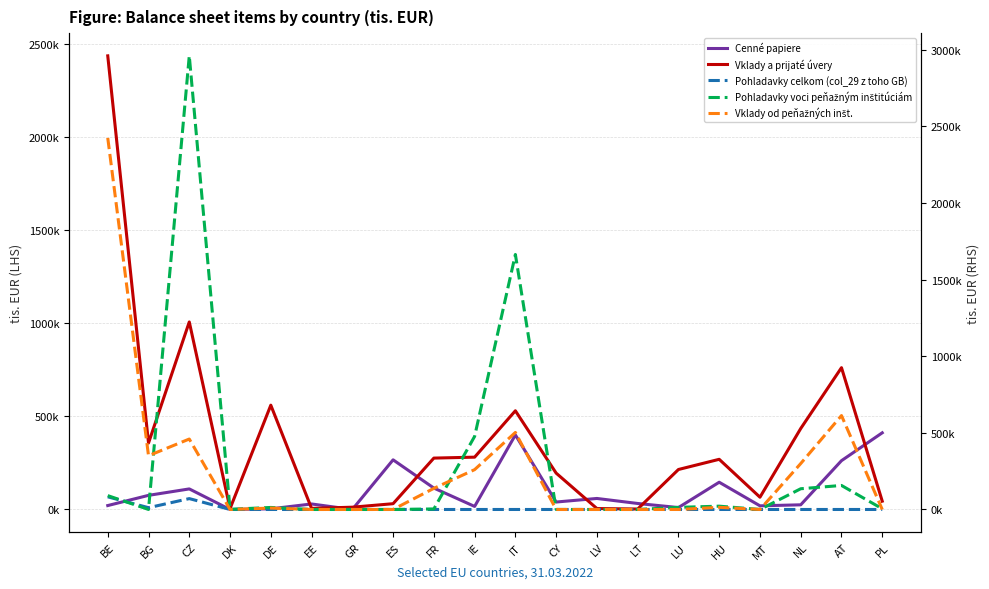

Reading right to left, extract all data points from this chart.

Cenné papiere: 411451	261900	25045	19606	146226	10318	32241	59148	40000	400000	16384	114892	266444	0	29555	3548	0	110351	75772	21016
Vklady a prijaté úvery: 44586	760987	434436	65817	269201	214508	2414	5054	195132	529657	280727	275701	31006	12284	5794	559662	4540	1006235	356565	2434079
Pohladavky celkom (col_29 z toho GB): 0	0	0	0	0	0	0	0	0	0	0	0	0	0	0	0	0	71005	11682	82687
Pohladavky voci peňažným inštitúciám: 4617	156835	135303	0	21647	13825	0	0	0	1664369	476936	3405	0	0	0	13222	1061	2960712	130	90525
Vklady od peňažných inšt.: 0	612988	299745	0	14023	41	0	0	0	502801	260056	137885	230	0	0	9200	72	459804	351000	2425235